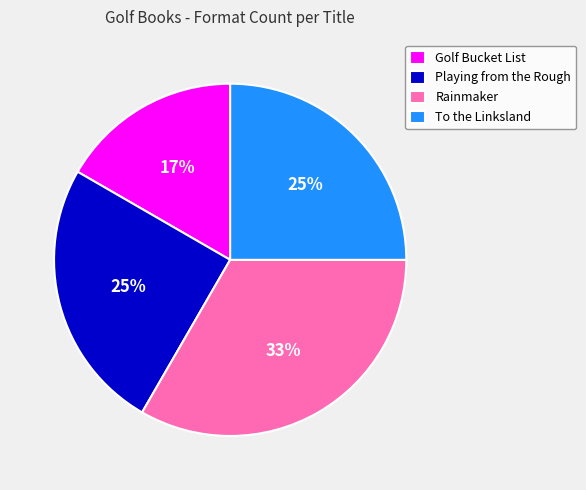

How many segments does this pie chart have?

4